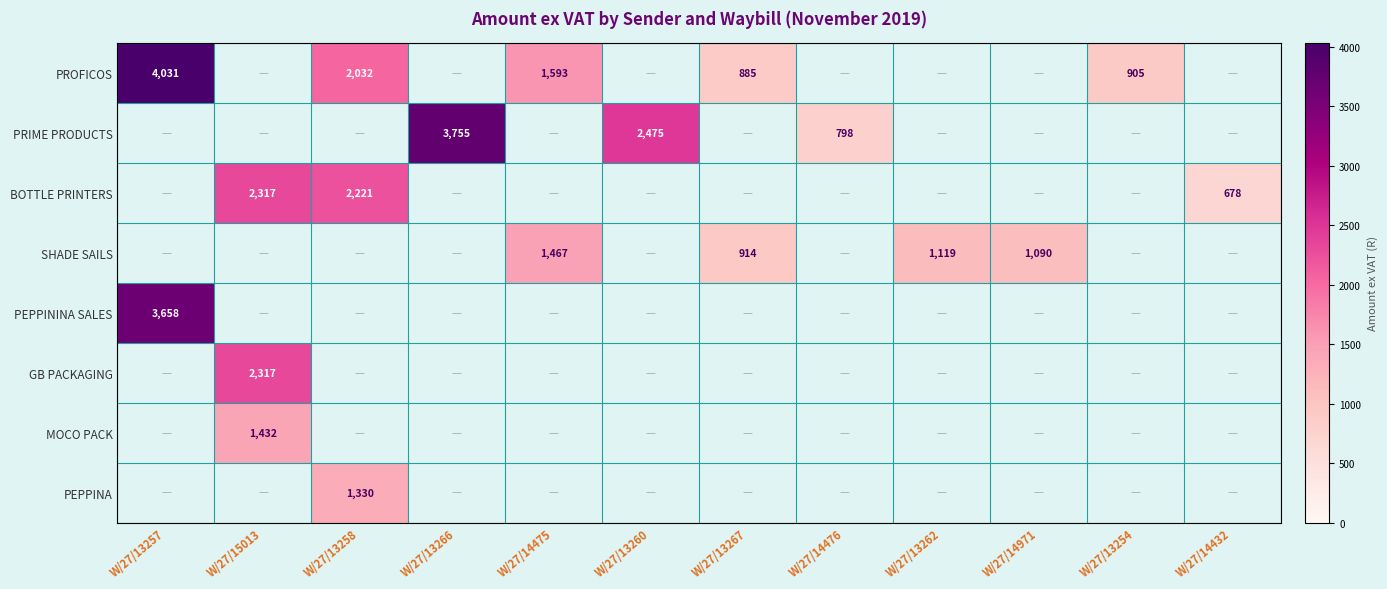

How many positive values does the MOCO PACK series have?

1